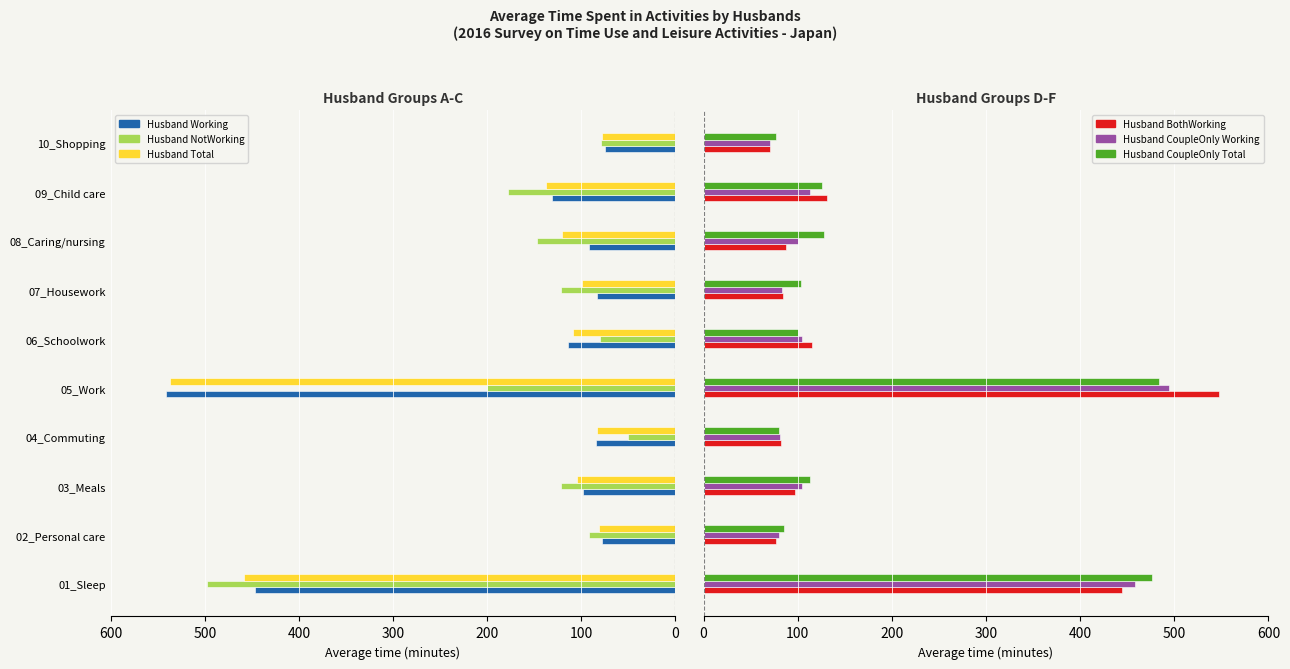

Is the value of Husband Total at 05_Work greater than the value of Husband NotWorking at 08_Caring/nursing?

Yes